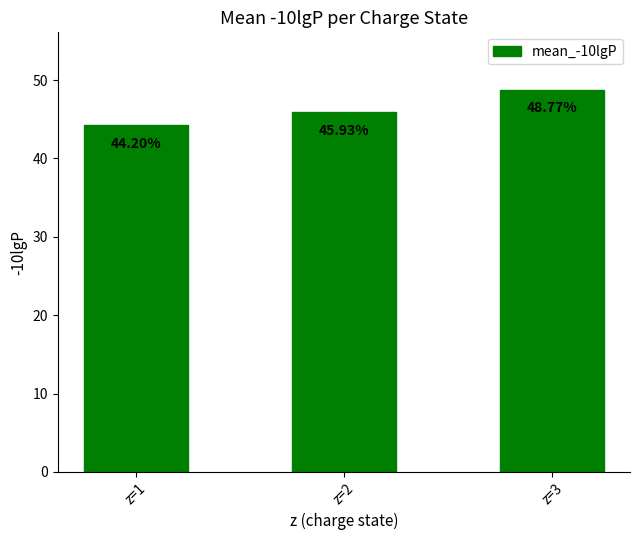

Reading left to right, list all the values displayed in this chart.

44.2	45.9	48.8